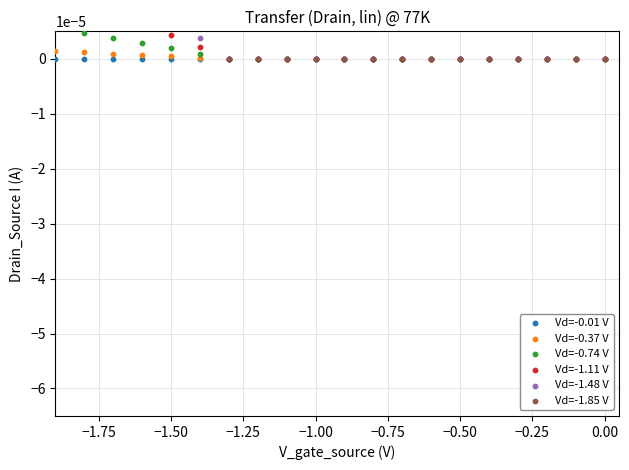

Is the value of Vd=-0.74 V at −1.25 greater than the value of Vd=-1.85 V at −1.75?

No